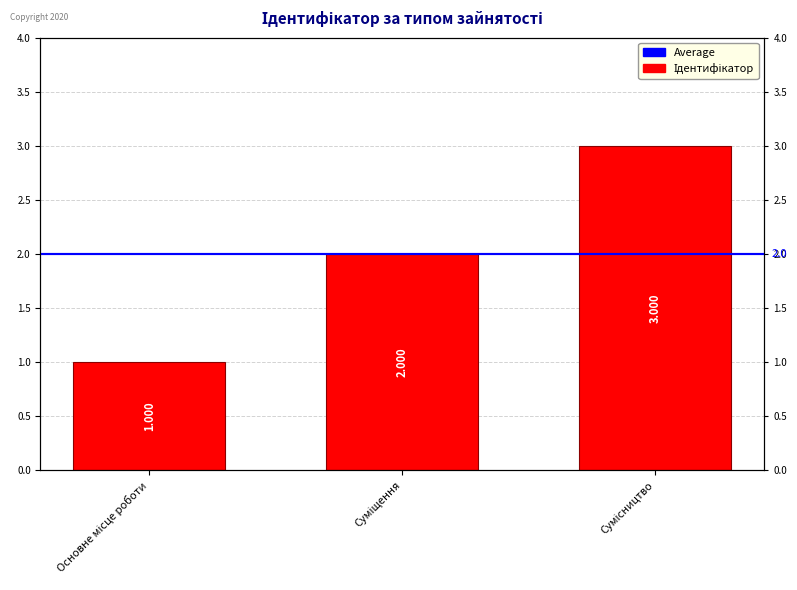

What is the change in value from Суміщення to Сумісництво?

+1